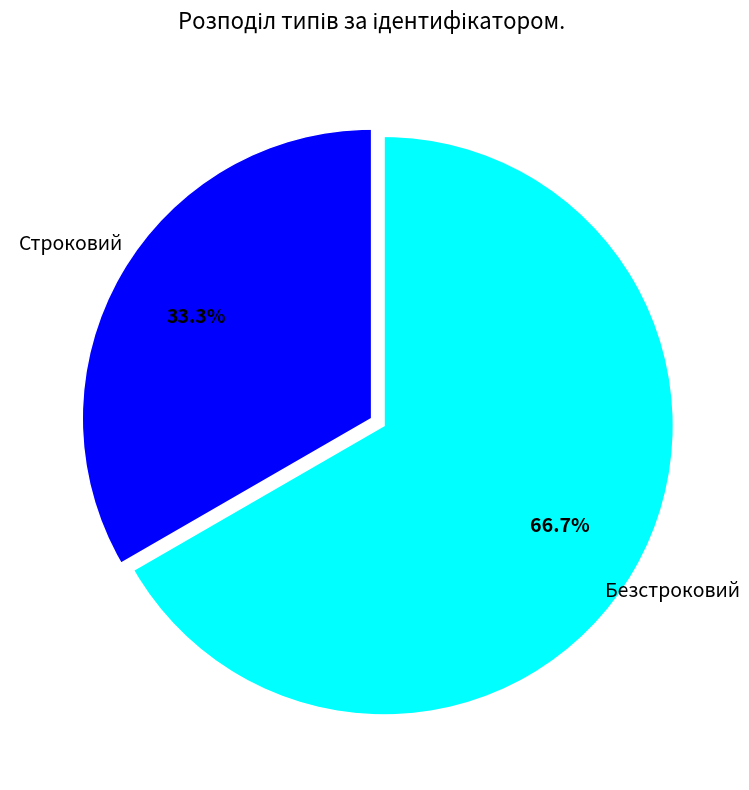

The Безстроковий slice represents 79% of the pie. True or false?

False